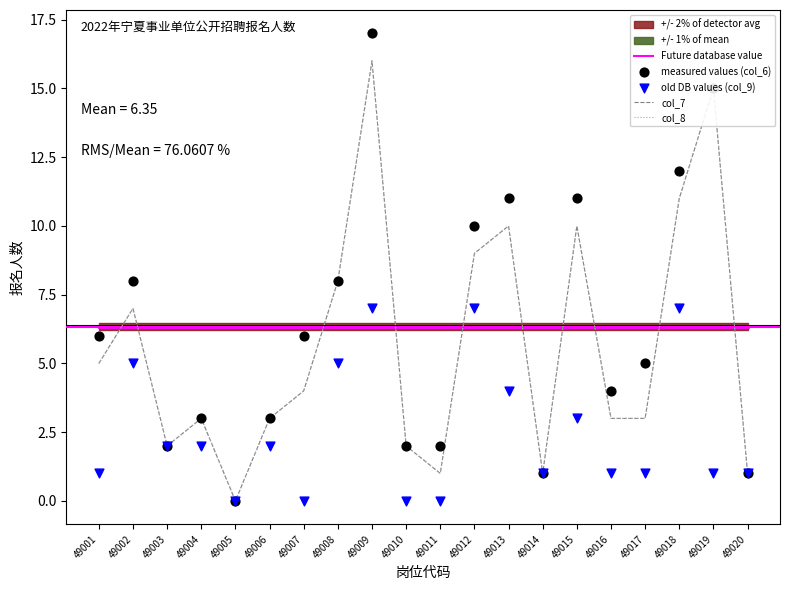

Which series contains the highest Y value?

col_6